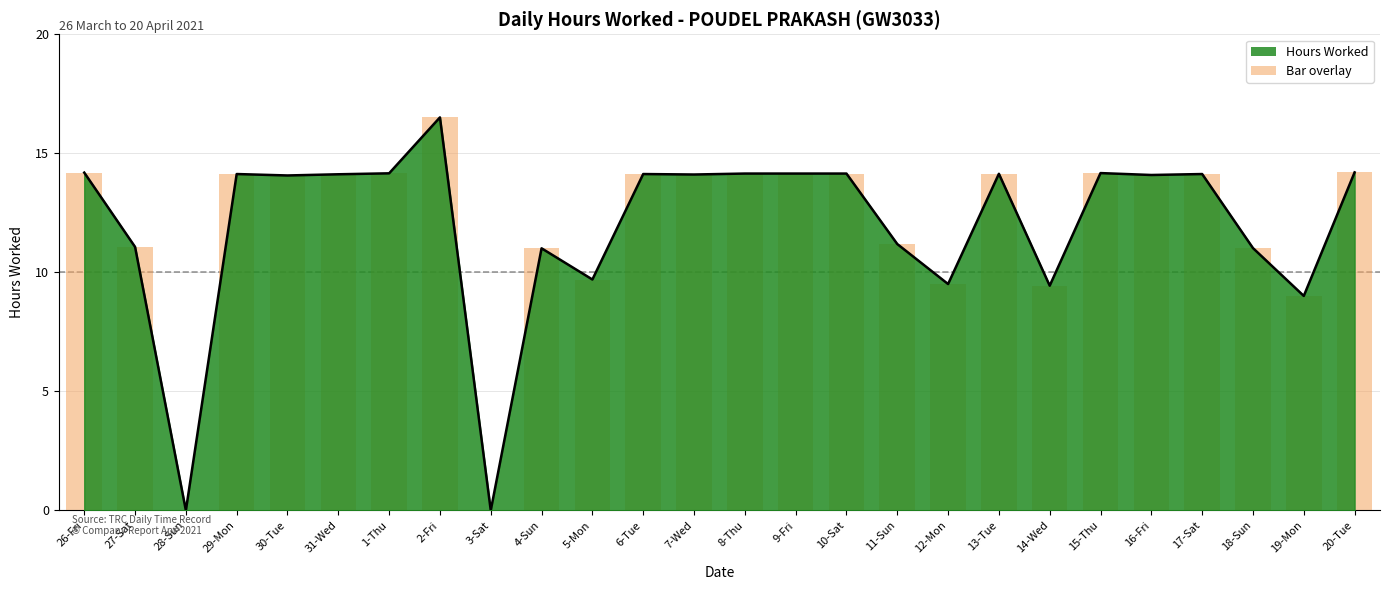

What is the label of the 7th bar from the right?

14-Wed